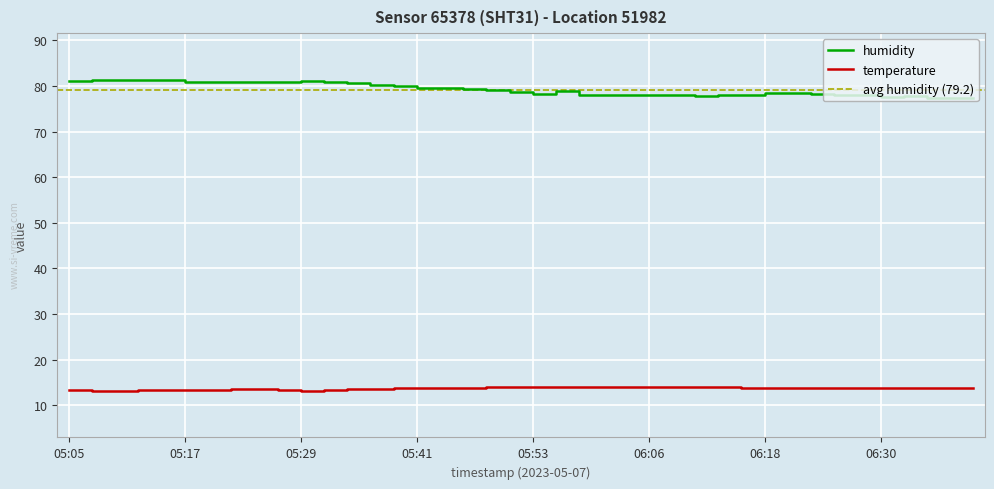

Reading right to left, what are all the values shown in this chart?

temperature: 06:40=13.7	06:37=13.8	06:35=13.8	06:32=13.8	06:30=13.8	06:27=13.8	06:25=13.8	06:23=13.8	06:20=13.7	06:18=13.7	06:15=13.7	06:13=13.9	06:10=14.0	06:08=14.0	06:06=14.0	06:03=14.1	06:01=14.0	05:58=14.0	05:56=14.0	05:53=14.0	05:51=14.0	05:49=13.9	05:46=13.8	05:44=13.8	05:41=13.8	05:39=13.7	05:36=13.6	05:34=13.5	05:32=13.4	05:29=13.2	05:27=13.2	05:24=13.5	05:22=13.4	05:19=13.4	05:17=13.4	05:15=13.3	05:12=13.2	05:10=13.2	05:07=13.1	05:05=13.2
humidity: 06:40=77.4	06:37=77.3	06:35=77.4	06:32=77.7	06:30=77.7	06:27=77.9	06:25=78.0	06:23=78.3	06:20=78.5	06:18=78.4	06:15=78.1	06:13=78.1	06:10=77.9	06:08=78.1	06:06=78.0	06:03=78.0	06:01=78.0	05:58=78.1	05:56=78.9	05:53=78.3	05:51=78.6	05:49=79.0	05:46=79.3	05:44=79.5	05:41=79.5	05:39=80.0	05:36=80.1	05:34=80.6	05:32=80.9	05:29=81.1	05:27=81.0	05:24=80.8	05:22=80.9	05:19=80.9	05:17=81.0	05:15=81.3	05:12=81.2	05:10=81.4	05:07=81.3	05:05=81.1